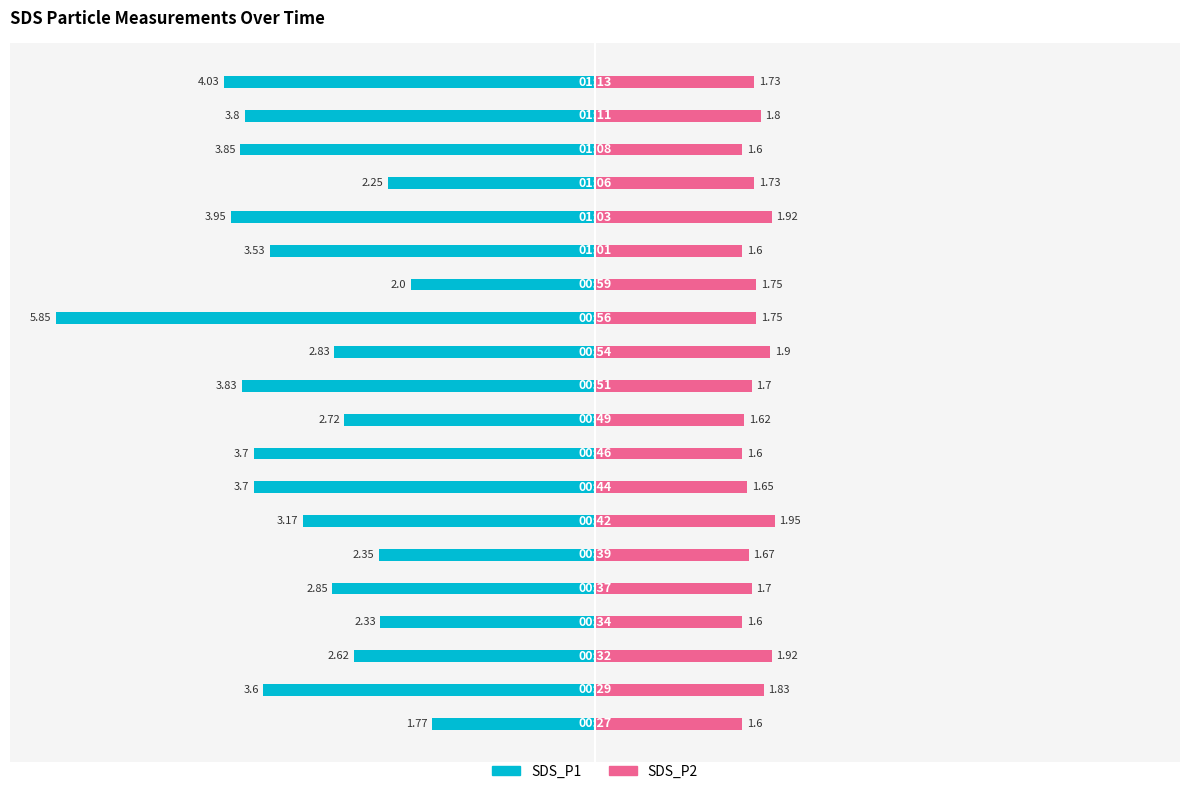

What is the value of the SDS_P2 bar at the 8th from the left?

1.6